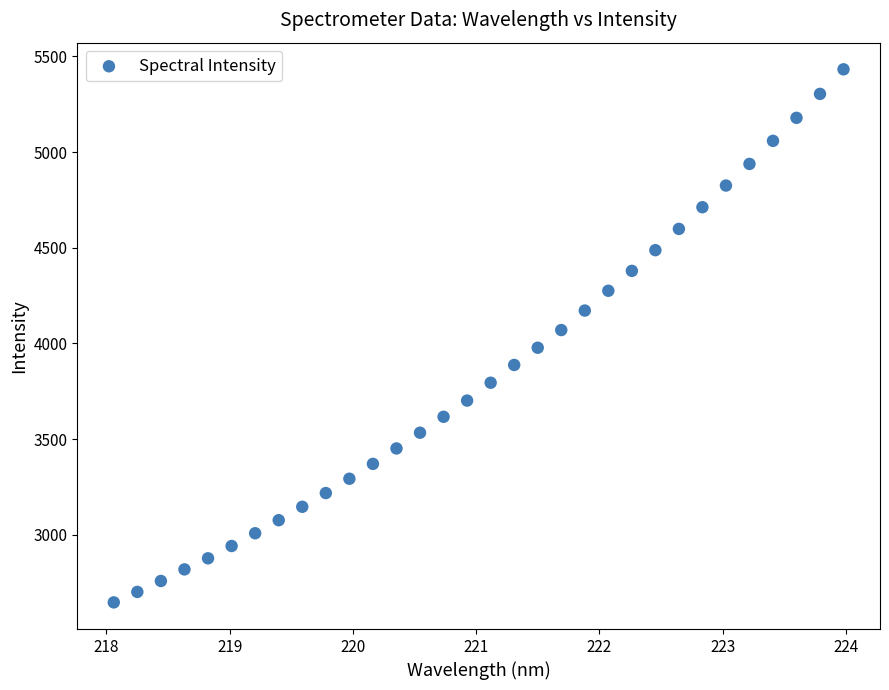

What is the range of X values (max minus min)?

5.9